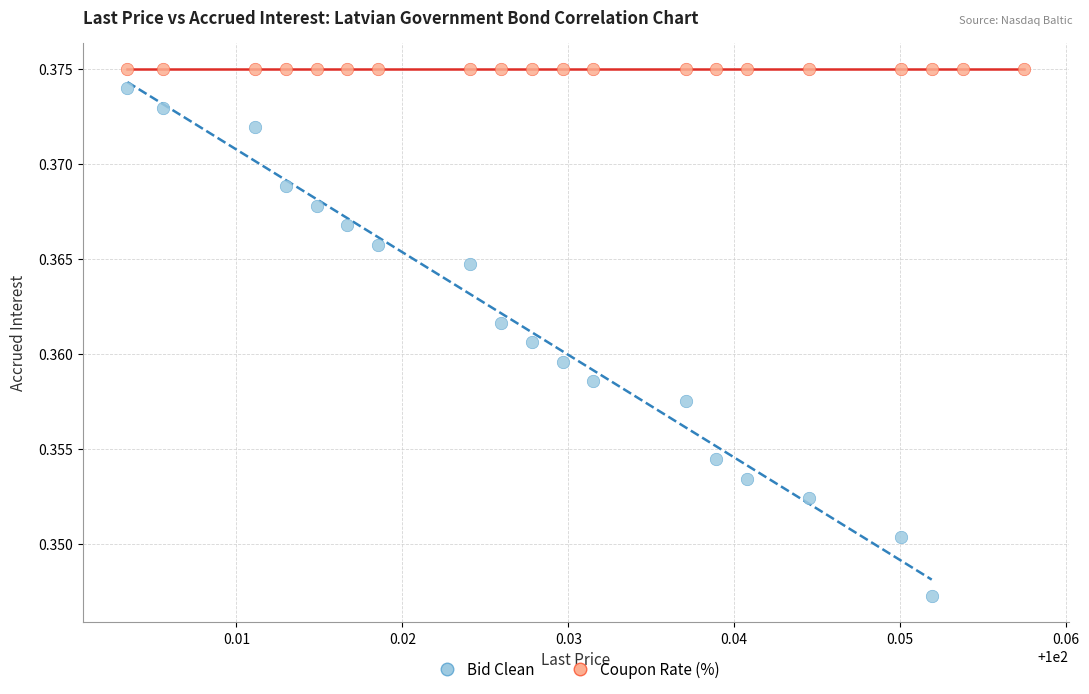

What are all the series names shown in the legend?

Bid Clean, Coupon Rate (%)